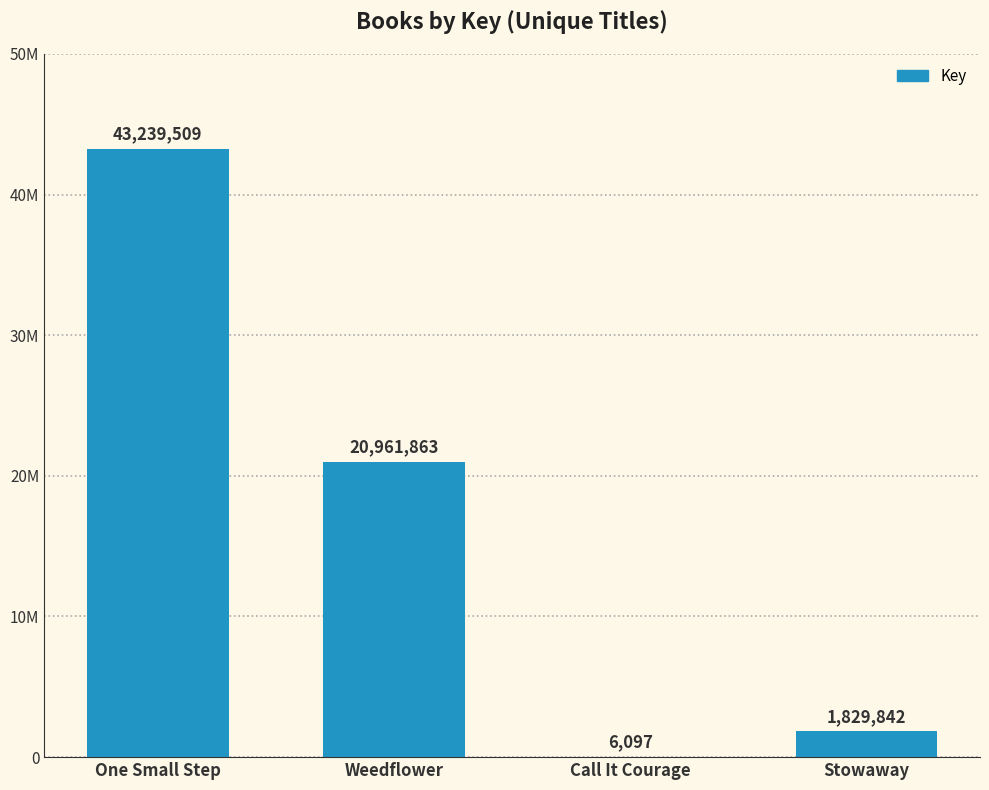

Read the value at Call It Courage, to the nearest 50.

6100